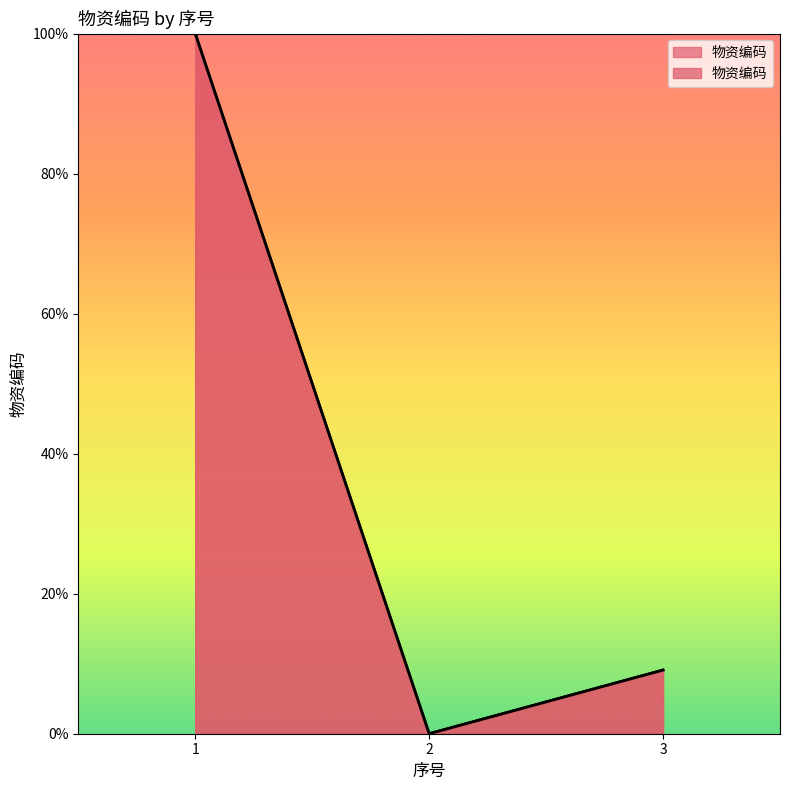

Which has a higher value, 2 or 3?

3